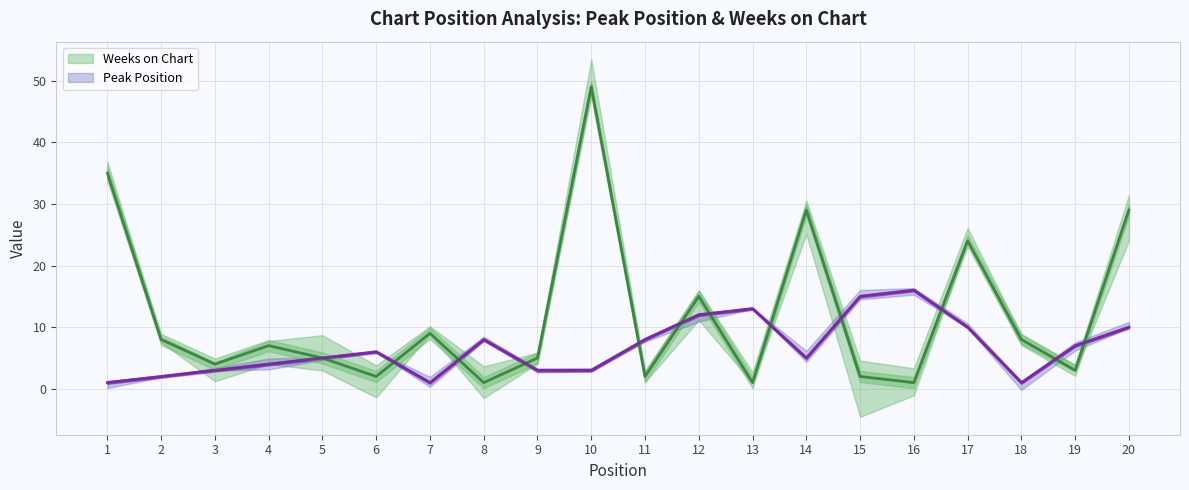

Where is Weeks on Chart nearest to the value 25?

17